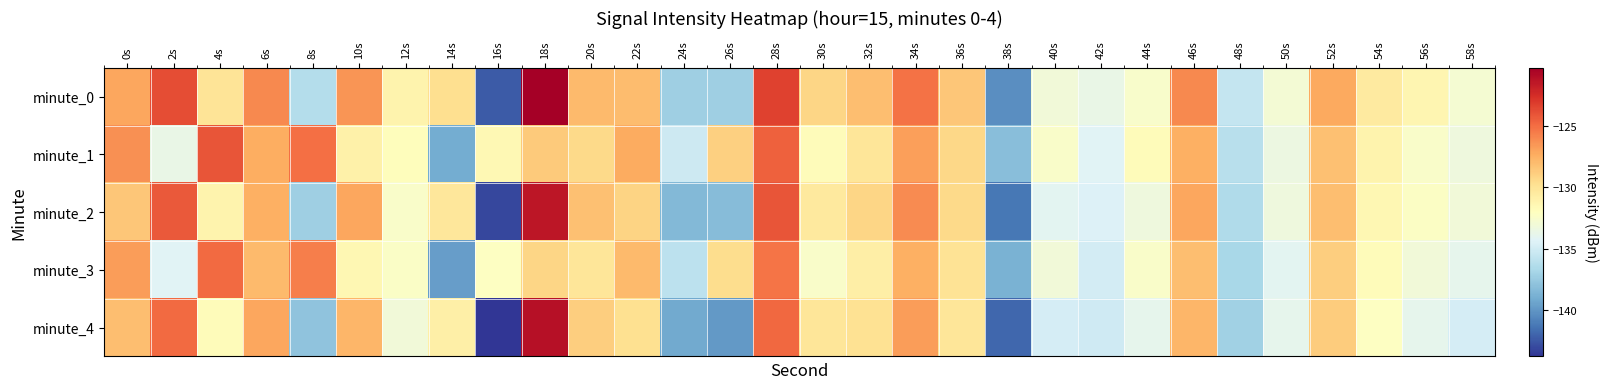

Reading left to right, transcribe all the data shown in this chart.

minute_0: 0s=-127.1	2s=-123.8	4s=-130.0	6s=-126.0	8s=-136.3	10s=-126.5	12s=-131.1	14s=-129.7	16s=-142.4	18s=-120.3	20s=-127.9	22s=-128.0	24s=-137.2	26s=-137.2	28s=-123.3	30s=-129.3	32s=-128.1	34s=-125.1	36s=-128.5	38s=-140.3	40s=-133.1	42s=-133.7	44s=-132.5	46s=-126.0	48s=-135.6	50s=-132.9	52s=-127.2	54s=-130.5	56s=-131.4	58s=-132.8
minute_1: 0s=-126.3	2s=-133.6	4s=-124.1	6s=-127.4	8s=-125.1	10s=-131.0	12s=-131.9	14s=-139.1	16s=-131.5	18s=-128.7	20s=-129.4	22s=-127.3	24s=-135.2	26s=-128.9	28s=-124.6	30s=-131.8	32s=-130.1	34s=-126.9	36s=-129.3	38s=-138.1	40s=-132.4	42s=-134.2	44s=-131.8	46s=-127.5	48s=-136.1	50s=-133.4	52s=-128.2	54s=-131.1	56s=-132.4	58s=-133.2
minute_2: 0s=-128.4	2s=-124.2	4s=-131.1	6s=-127.5	8s=-137.2	10s=-127.1	12s=-132.4	14s=-130.2	16s=-143.1	18s=-121.5	20s=-128.2	22s=-129.1	24s=-138.4	26s=-138.2	28s=-124.1	30s=-130.4	32s=-129.2	34s=-126.1	36s=-129.4	38s=-141.2	40s=-134.1	42s=-134.4	44s=-133.2	46s=-127.1	48s=-136.4	50s=-133.2	52s=-128.1	54s=-131.4	56s=-132.2	58s=-133.1
minute_3: 0s=-126.8	2s=-134.2	4s=-124.9	6s=-128.0	8s=-125.7	10s=-131.4	12s=-132.3	14s=-139.7	16s=-132.1	18s=-129.2	20s=-130.1	22s=-128.0	24s=-135.9	26s=-129.6	28s=-125.2	30s=-132.4	32s=-130.8	34s=-127.5	36s=-130.0	38s=-138.8	40s=-133.1	42s=-134.9	44s=-132.4	46s=-128.1	48s=-136.8	50s=-134.1	52s=-128.9	54s=-131.8	56s=-133.1	58s=-133.9
minute_4: 0s=-128.1	2s=-124.9	4s=-131.8	6s=-127.1	8s=-137.9	10s=-127.8	12s=-133.1	14s=-130.9	16s=-143.8	18s=-121.1	20s=-128.9	22s=-129.8	24s=-139.1	26s=-139.9	28s=-124.8	30s=-130.1	32s=-129.9	34s=-126.8	36s=-130.1	38s=-141.9	40s=-134.8	42s=-135.1	44s=-133.9	46s=-127.8	48s=-137.1	50s=-133.9	52s=-128.8	54s=-132.1	56s=-133.9	58s=-134.8